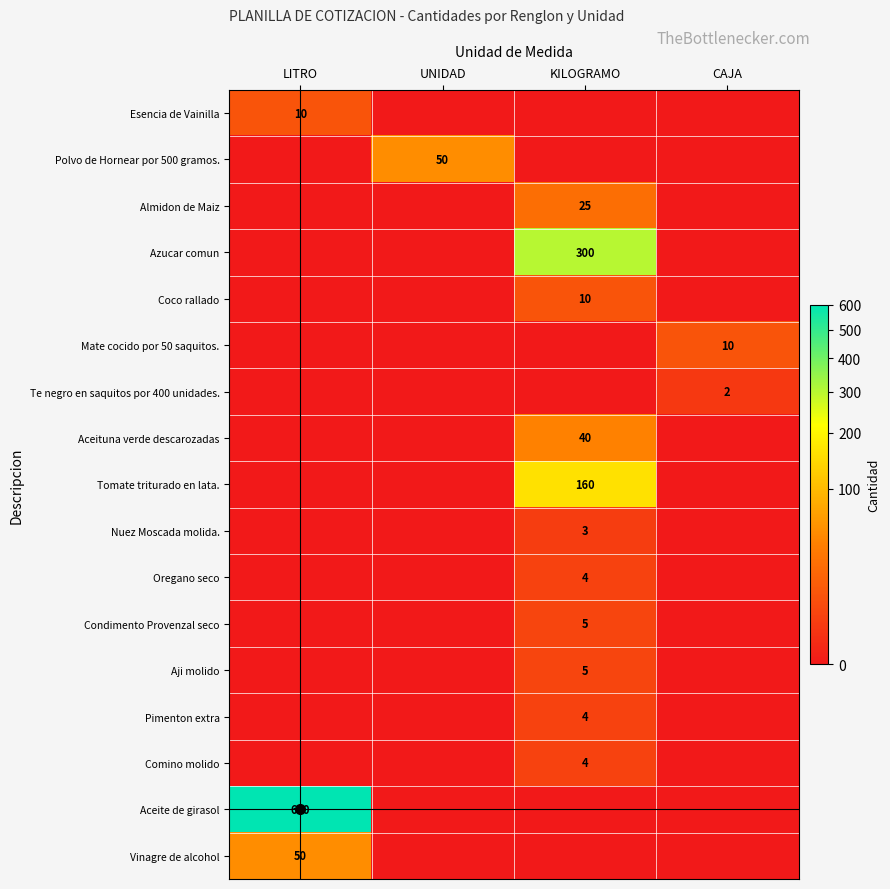

How many data points does each series have?

4